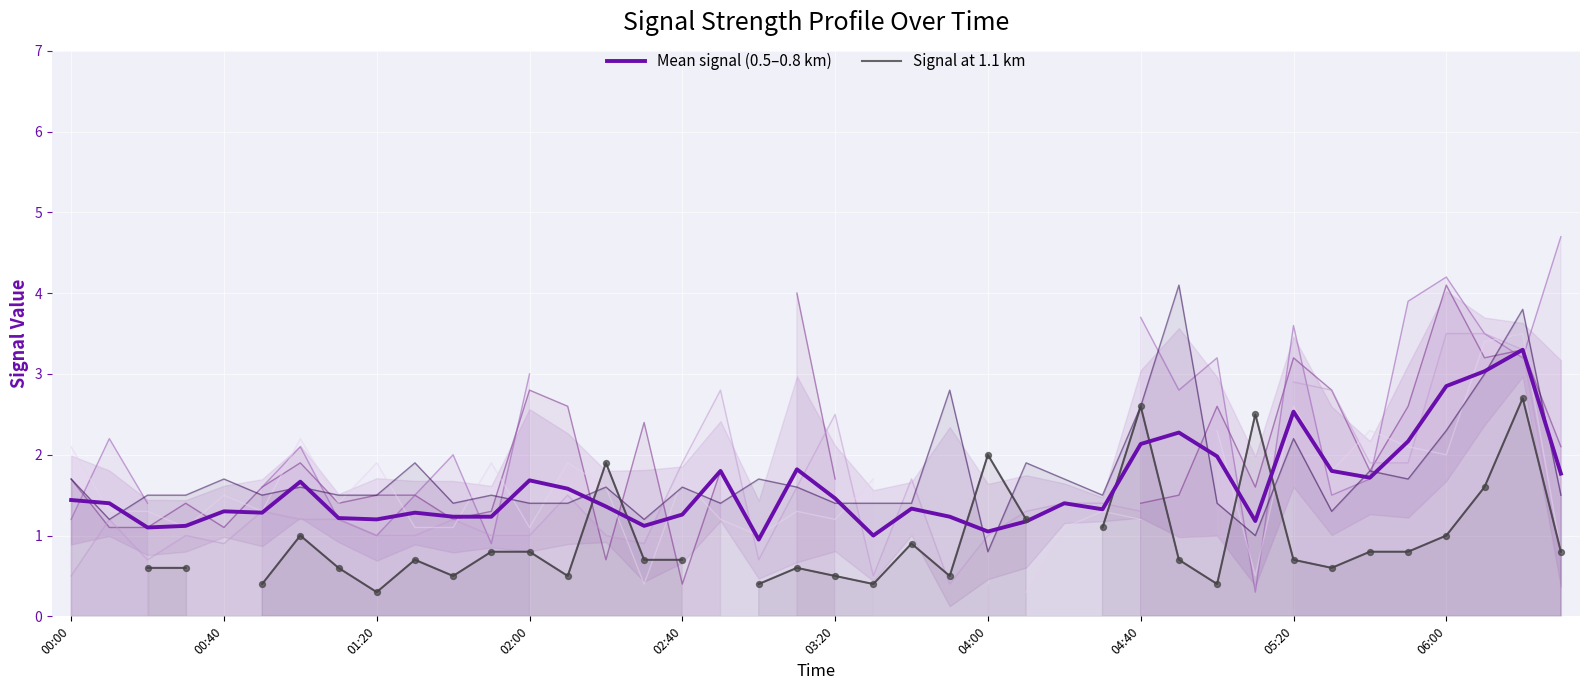

What are all the series names shown in the legend?

Mean signal (0.5–0.8 km), Signal at 1.1 km